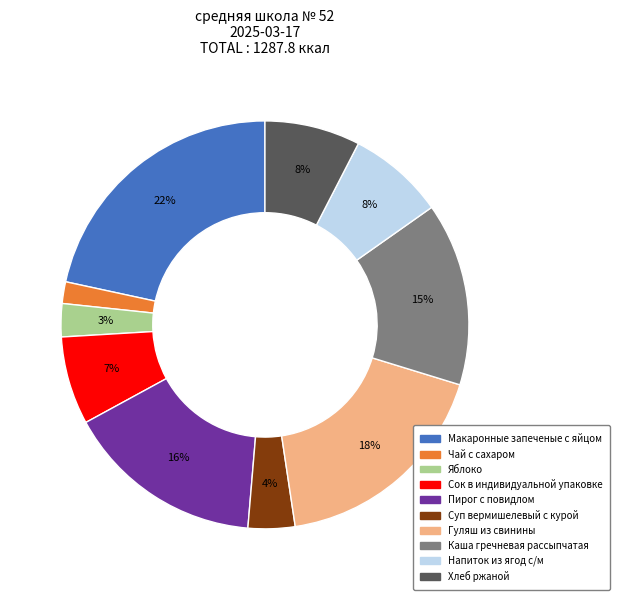

Does any single category account for the majority?

No